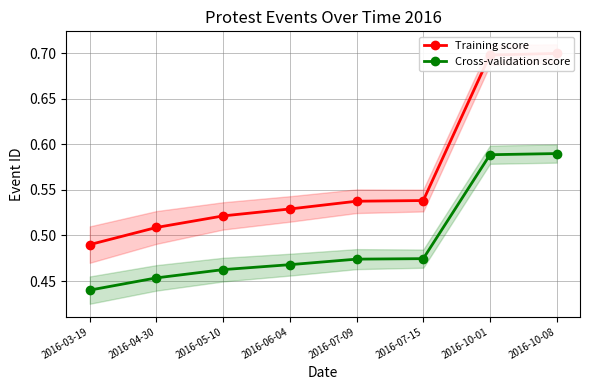

At how many categories does at least one series exceed 0?

8